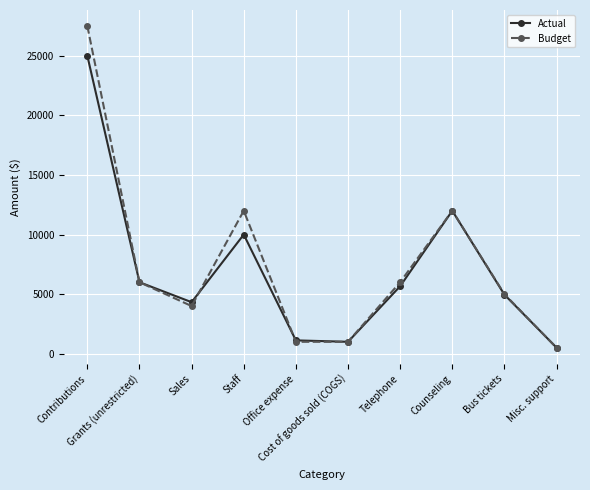

Reading right to left, what are all the values shown in this chart?

Actual: 510	4960	12000	5665	1000	1120	10000	4325	6000	25000
Budget: 500	5000	12000	6000	1000	1000	12000	4000	6000	27500